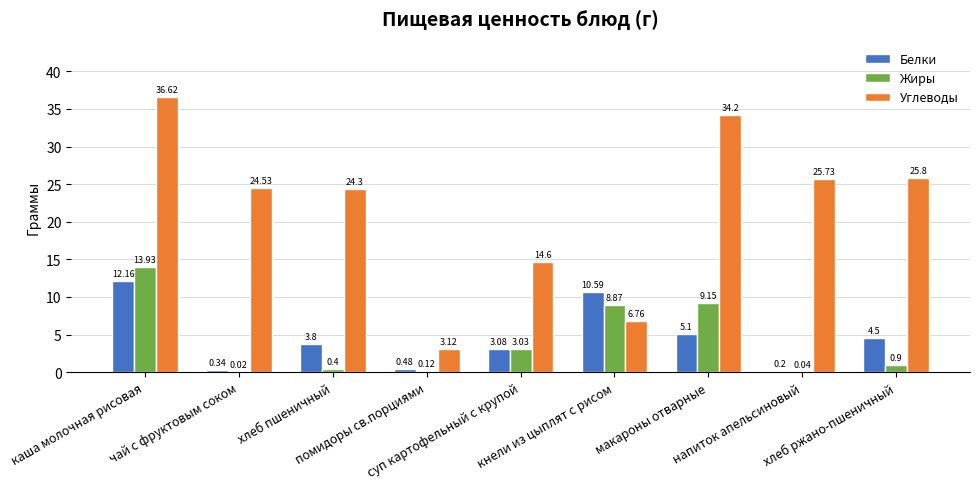

What is the sum of all Углеводы values?

195.7